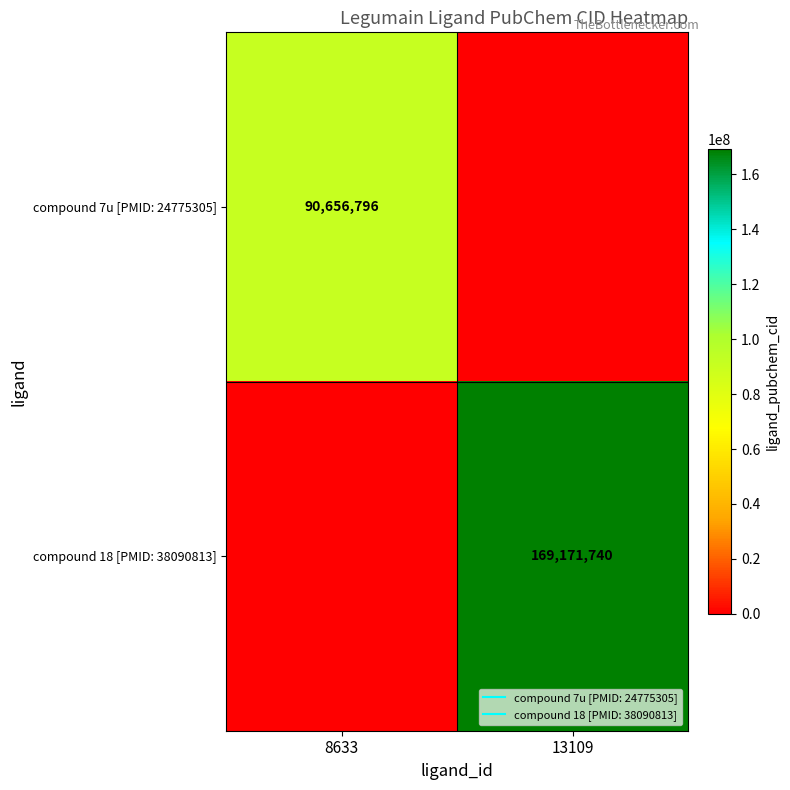

What is the highest value of the compound 7u [PMID: 24775305] series?

90656796